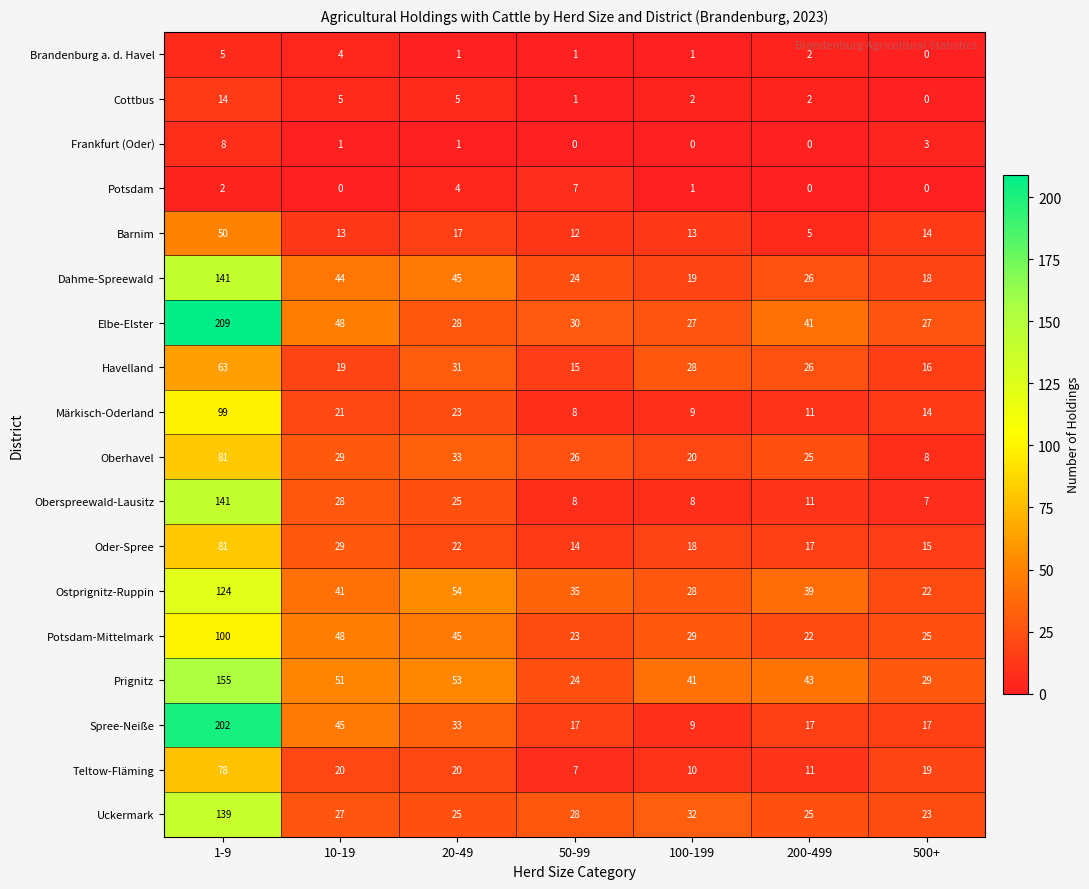

What is the minimum value for Oberhavel?

8